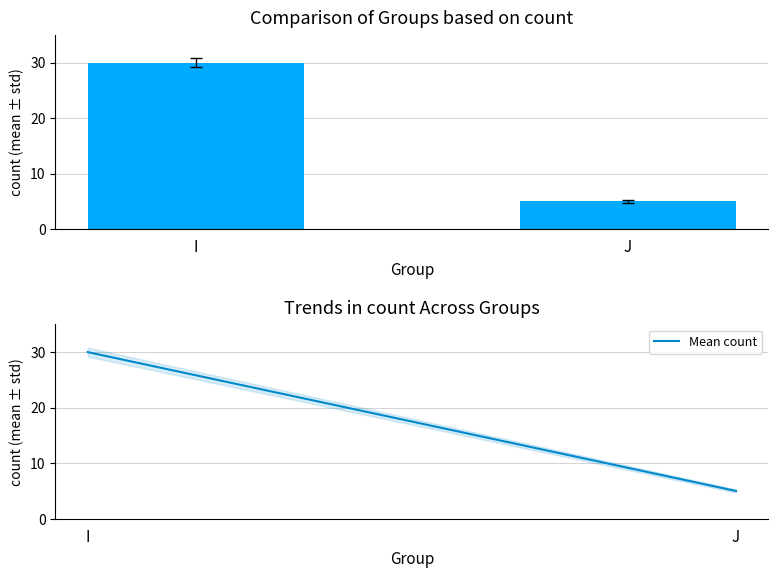

Which series has the widest spread of values?

Count